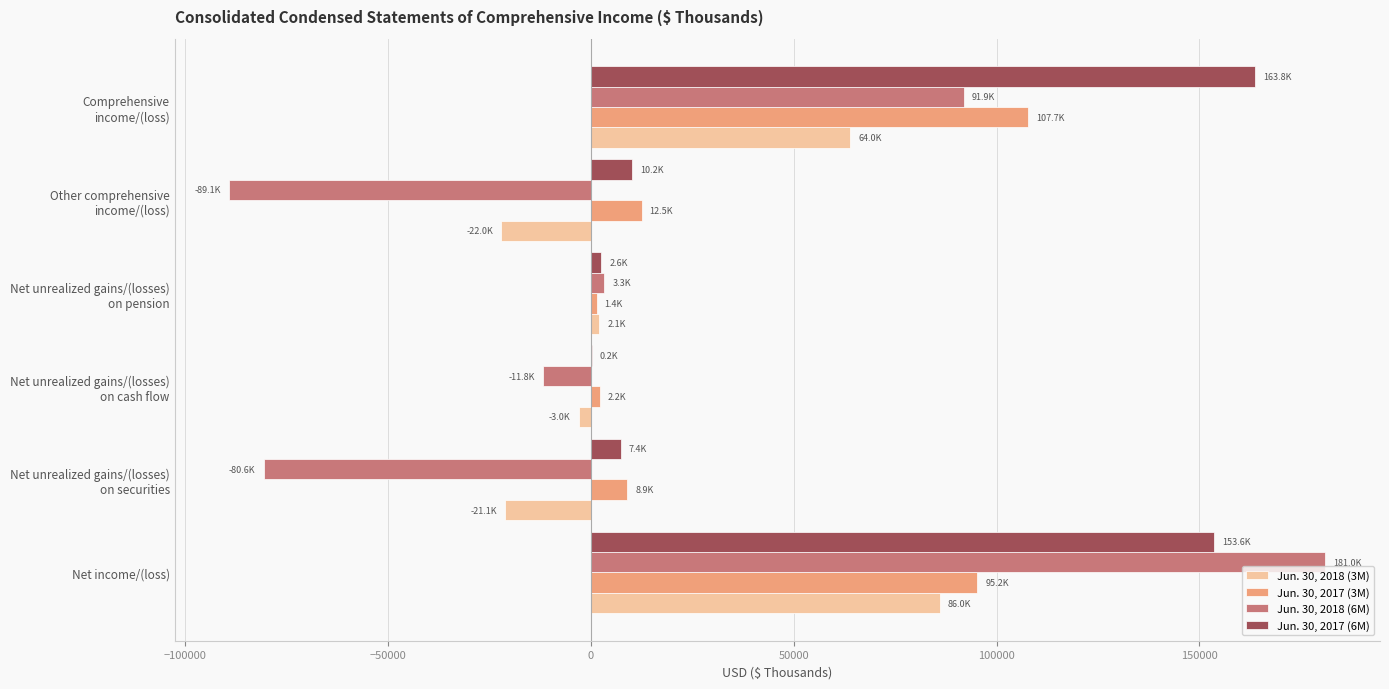

At which category is the sum across all series the highest?

Net income/(loss)